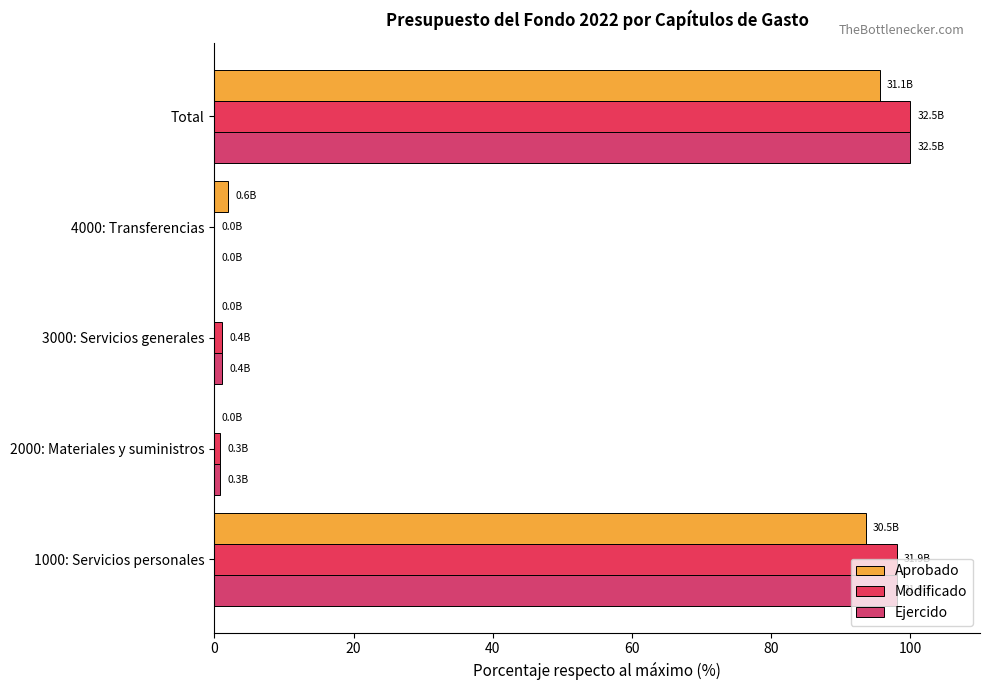

Where is Aprobado nearest to the value 47?

4000: Transferencias